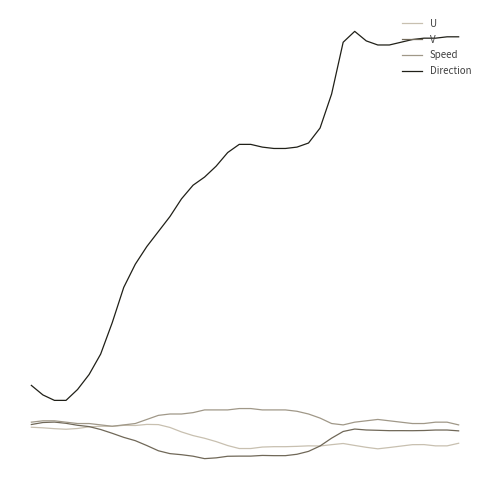

What is the lowest value of the Direction series?

25.0